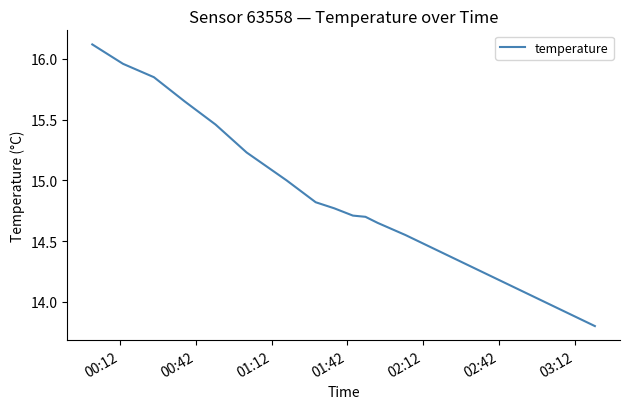

What is the difference between the maximum and minimum values?

2.3